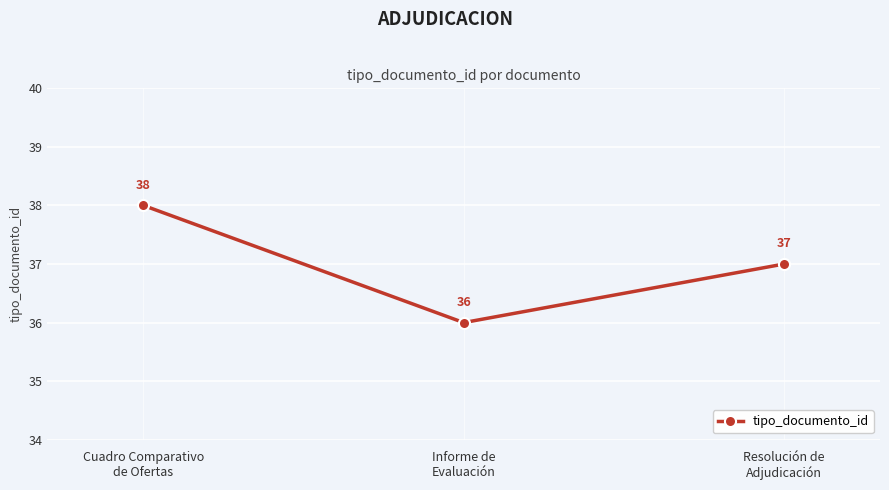

Is it true that the value at Cuadro Comparativo
de Ofertas is 38?

True